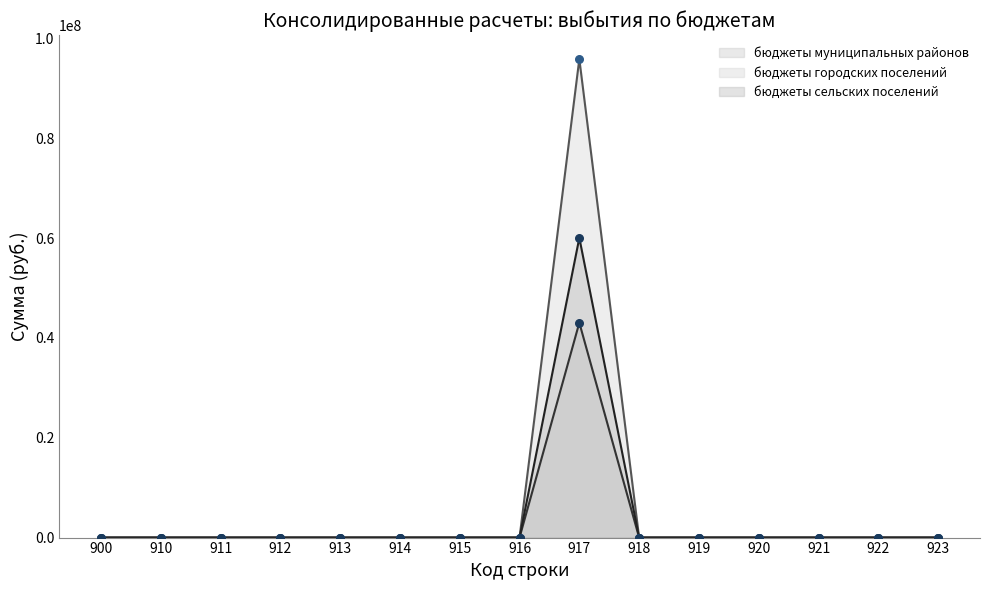

At how many categories does at least one series exceed 87632924?

1